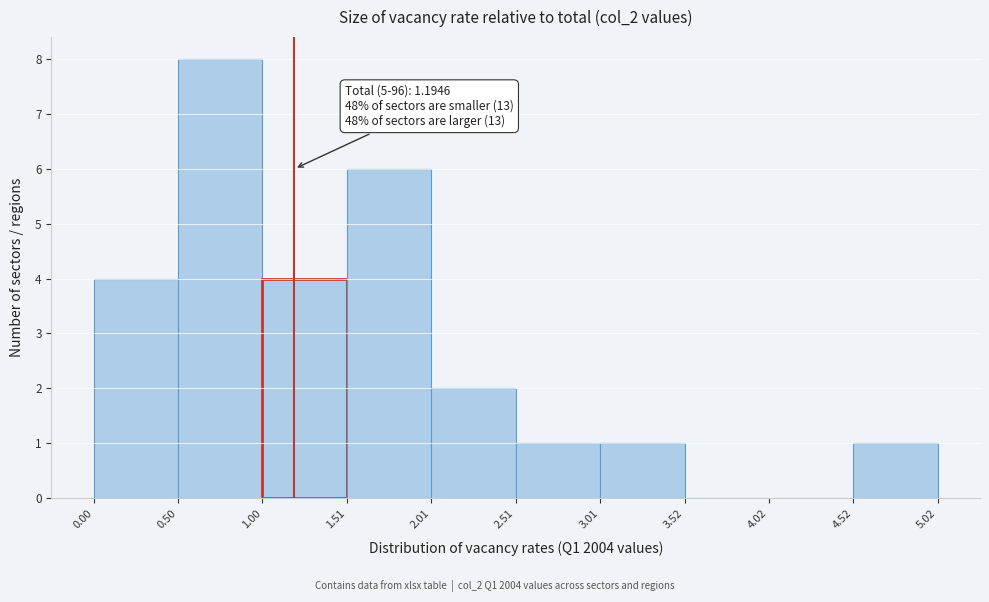

Which range on the x-axis has the tallest bar?

0.50 to 1.00